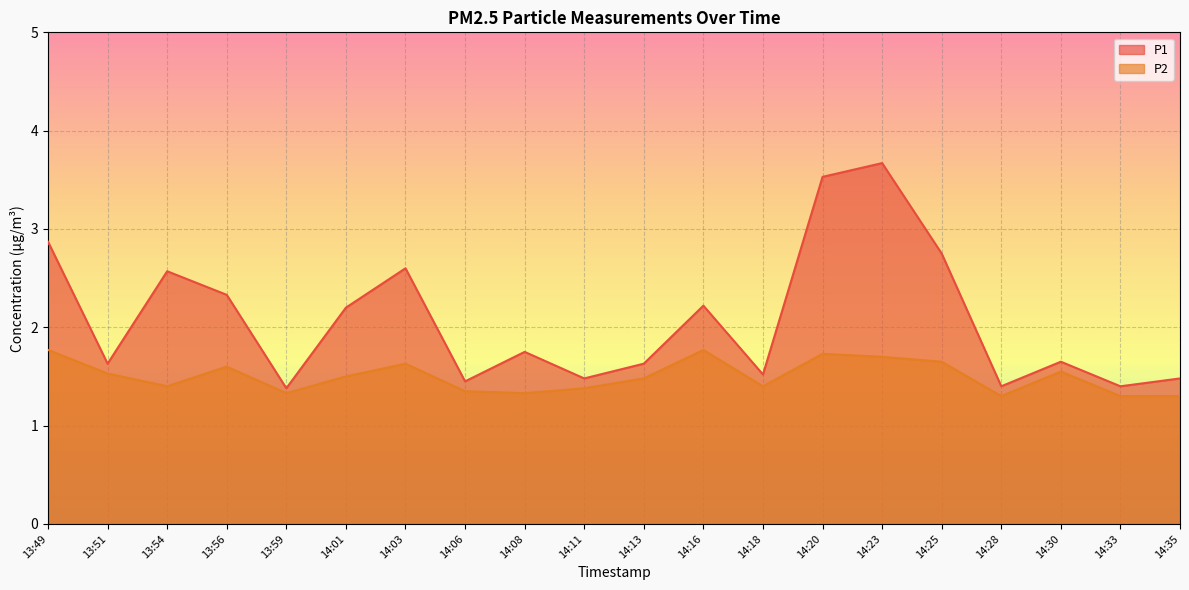

Does the chart display data point markers on the line(s)?

No